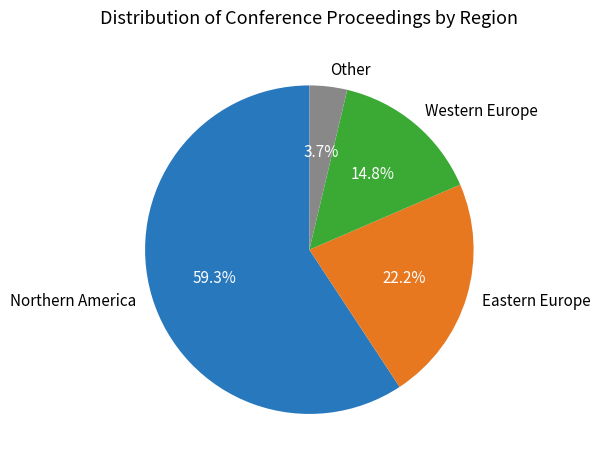

Which category has the biggest portion of the pie?

Northern America